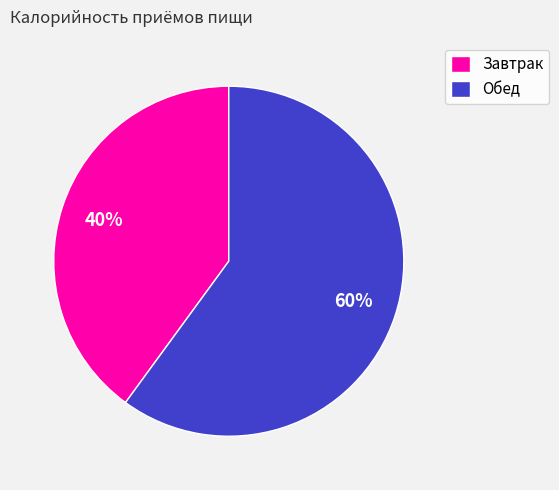

Which slice is the smallest?

Завтрак